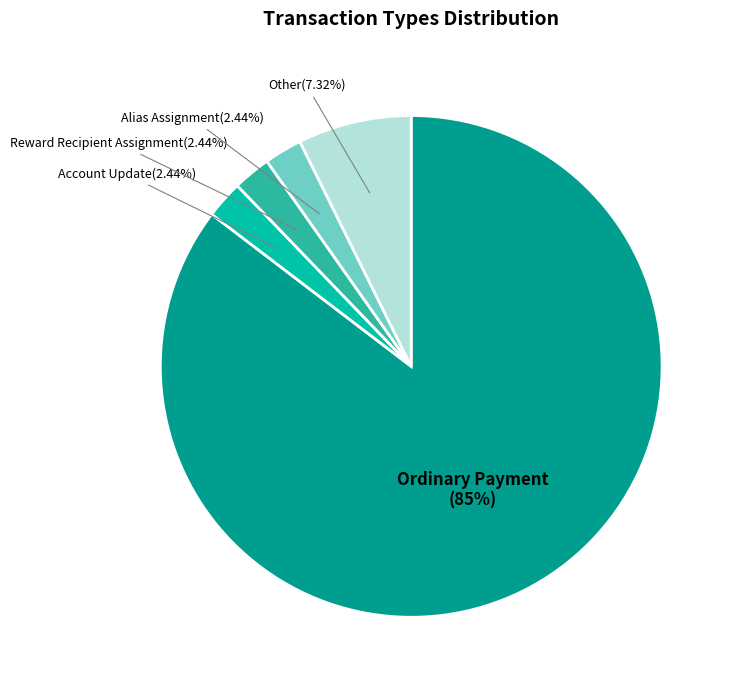

Is it true that Account Update is 2% of the pie?

True